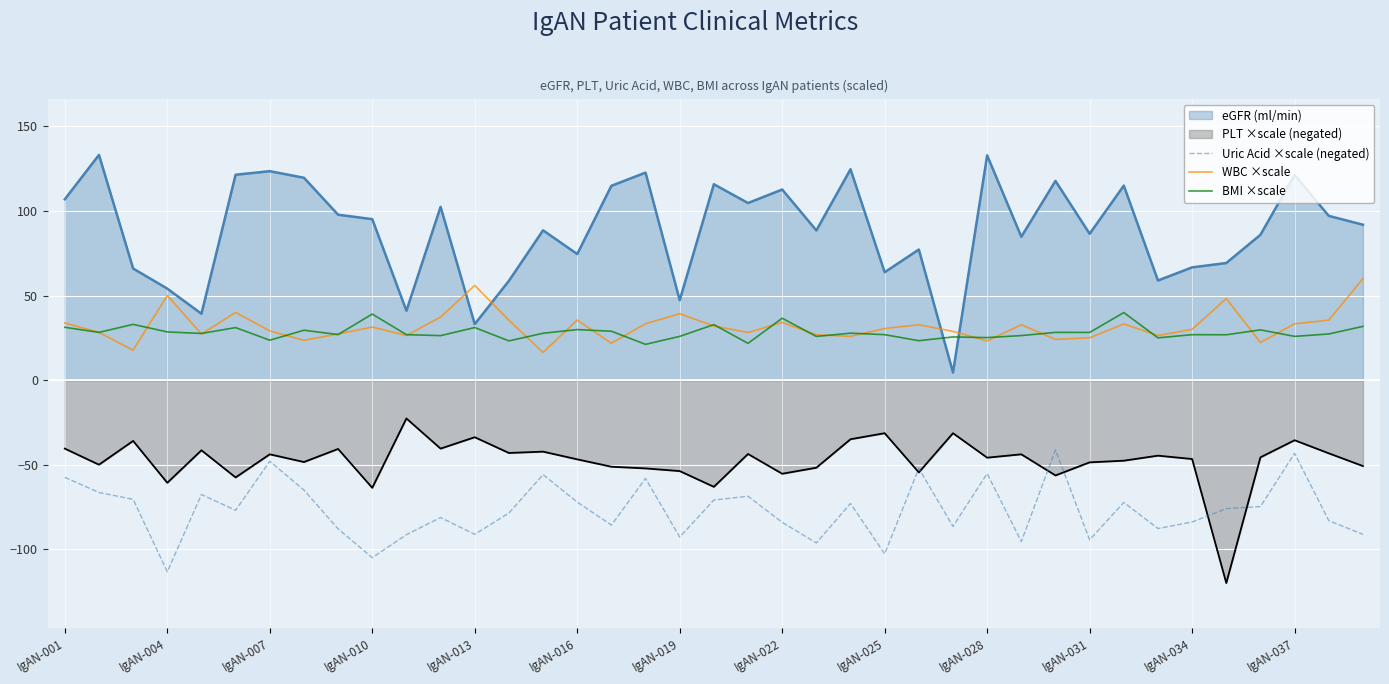

Count the number of data series in this chart.

5